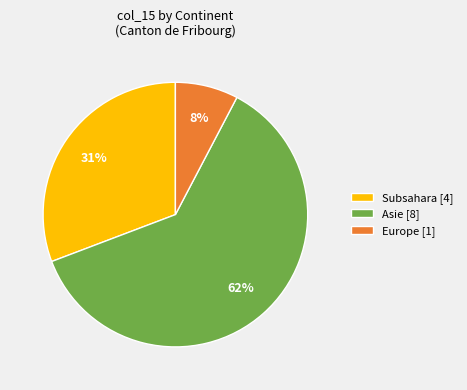

Is it true that Asie [8] is 70% of the pie?

False